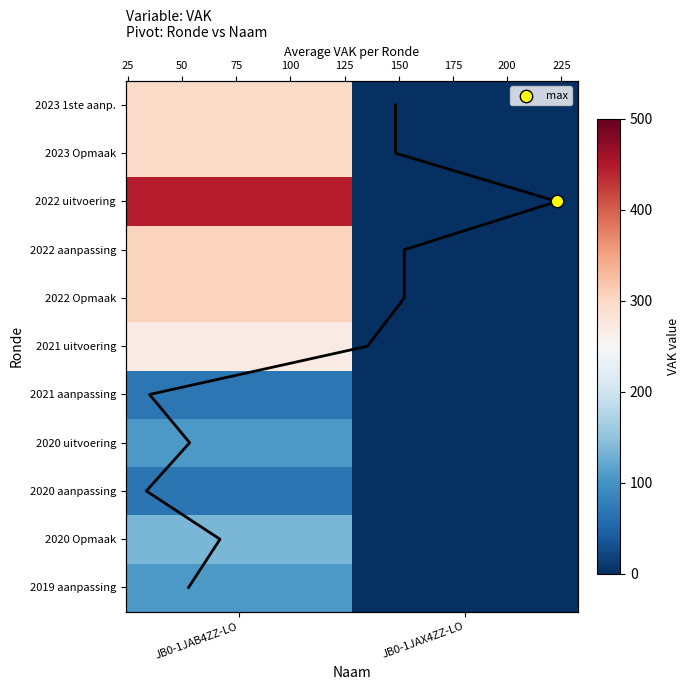

Rank the categories by 2021 aanpassing value from highest to lowest.

JB0-1JAB4ZZ-LO, JB0-1JAX4ZZ-LO